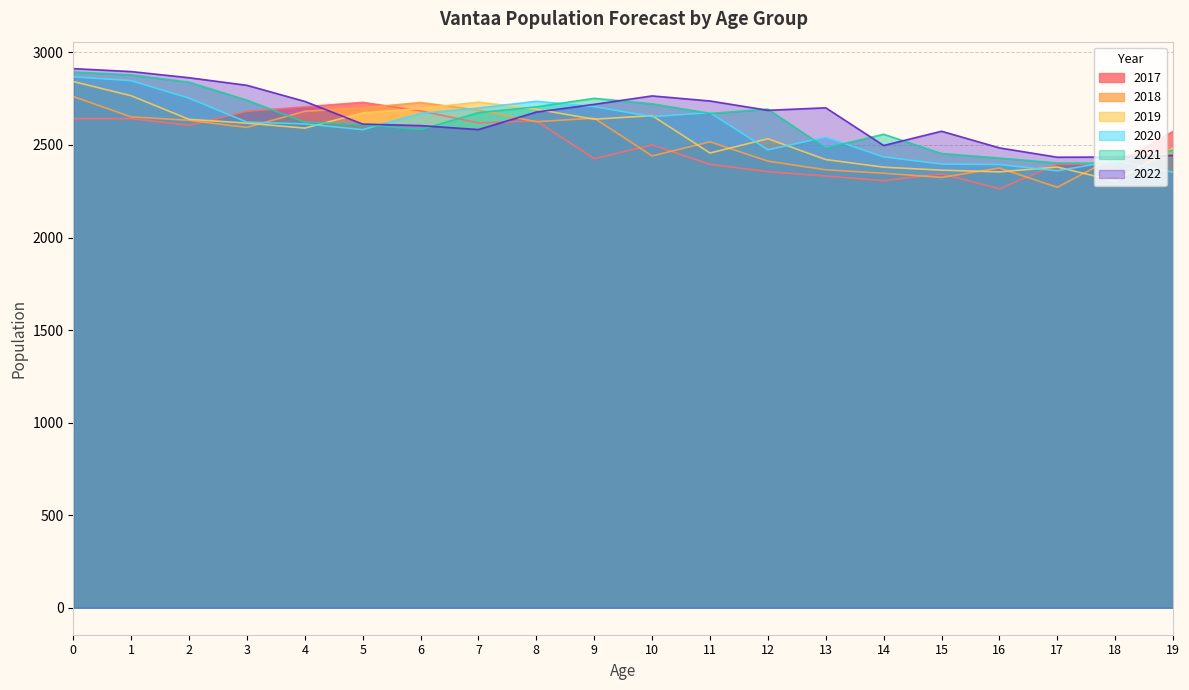

Reading left to right, transcribe all the data shown in this chart.

2017: 0=2642.0	1=2642.0	2=2606.0	3=2682.0	4=2706.0	5=2730.0	6=2684.0	7=2619.0	8=2630.0	9=2426.0	10=2500.0	11=2395.0	12=2356.0	13=2332.0	14=2307.0	15=2344.0	16=2263.0	17=2396.0	18=2396.0	19=2573.0
2018: 0=2761.3	1=2651.7	2=2633.0	3=2594.7	4=2681.8	5=2700.5	6=2729.0	7=2688.2	8=2625.3	9=2644.7	10=2440.8	11=2516.8	12=2412.5	13=2365.7	14=2347.1	15=2324.6	16=2375.1	17=2271.2	18=2436.3	19=2452.1
2019: 0=2842.3	1=2765.8	2=2638.2	3=2617.8	4=2590.8	5=2673.3	6=2697.1	7=2731.3	8=2692.8	9=2638.9	10=2658.3	11=2456.5	12=2533.3	13=2421.0	14=2379.9	15=2363.6	16=2354.5	17=2380.8	18=2305.7	19=2482.9
2020: 0=2867.7	1=2847.1	2=2752.5	3=2623.3	4=2613.9	5=2582.5	6=2670.2	7=2699.4	8=2735.9	9=2706.7	10=2652.8	11=2674.2	12=2473.5	13=2541.9	14=2435.3	15=2396.6	16=2394.0	17=2360.2	18=2415.4	19=2352.6
2021: 0=2894.2	1=2878.4	2=2838.9	3=2742.1	4=2623.0	5=2608.9	6=2582.6	7=2674.5	8=2705.8	9=2751.7	10=2722.3	11=2670.3	12=2693.0	13=2483.5	14=2557.6	15=2453.7	16=2429.2	17=2402.5	18=2401.1	19=2472.1
2022: 0=2912.2	1=2896.3	2=2863.0	3=2822.0	4=2735.1	5=2612.6	6=2604.4	7=2583.1	8=2677.6	9=2719.2	10=2764.8	11=2737.4	12=2687.1	13=2700.5	14=2497.0	15=2573.9	16=2484.1	17=2433.6	18=2434.8	19=2443.6